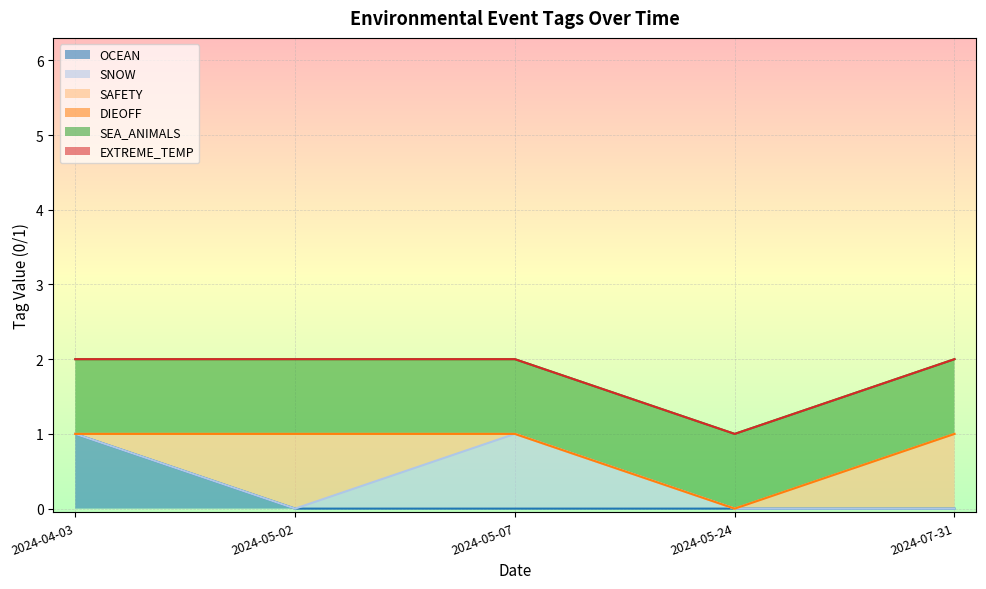

Which category has the lowest value across all series?

2024-05-02